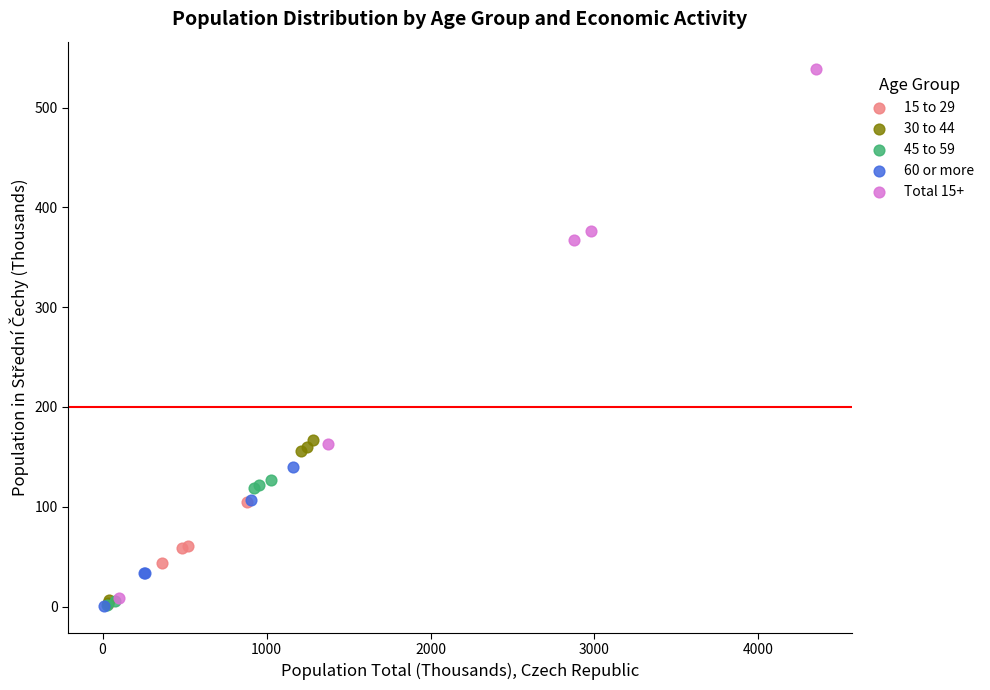

Which series has the widest spread of Y values?

Total 15+